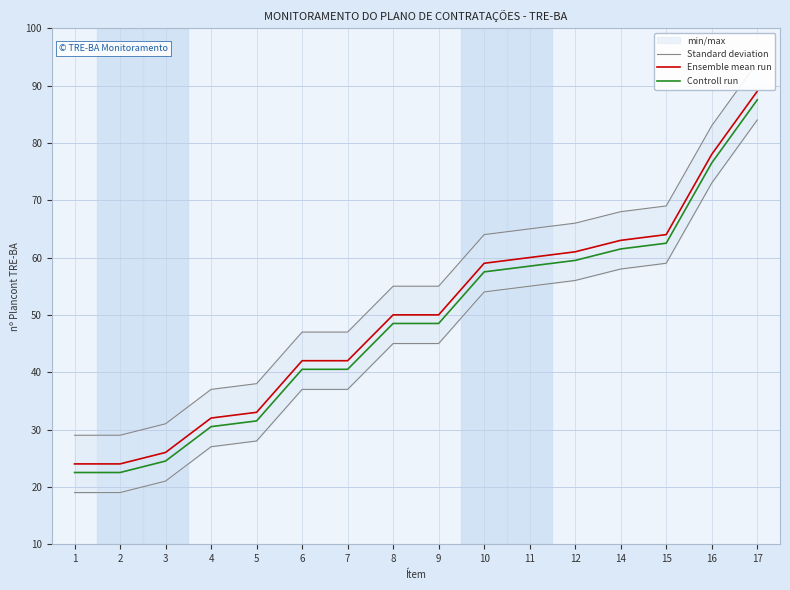

The value of Standard deviation at 14 is 24.0. True or false?

False